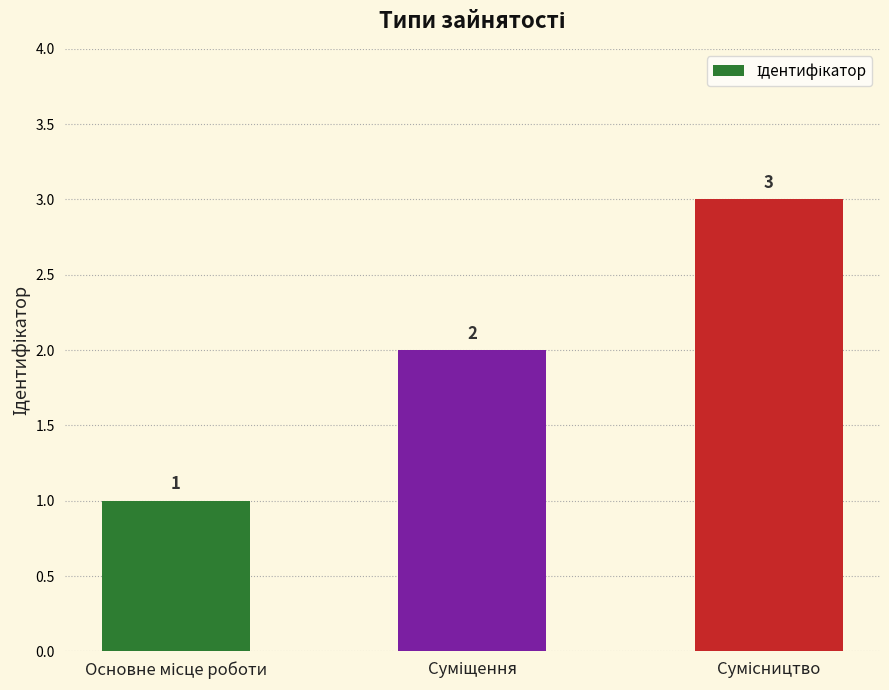

What is the value of the 2nd bar from the left?

2